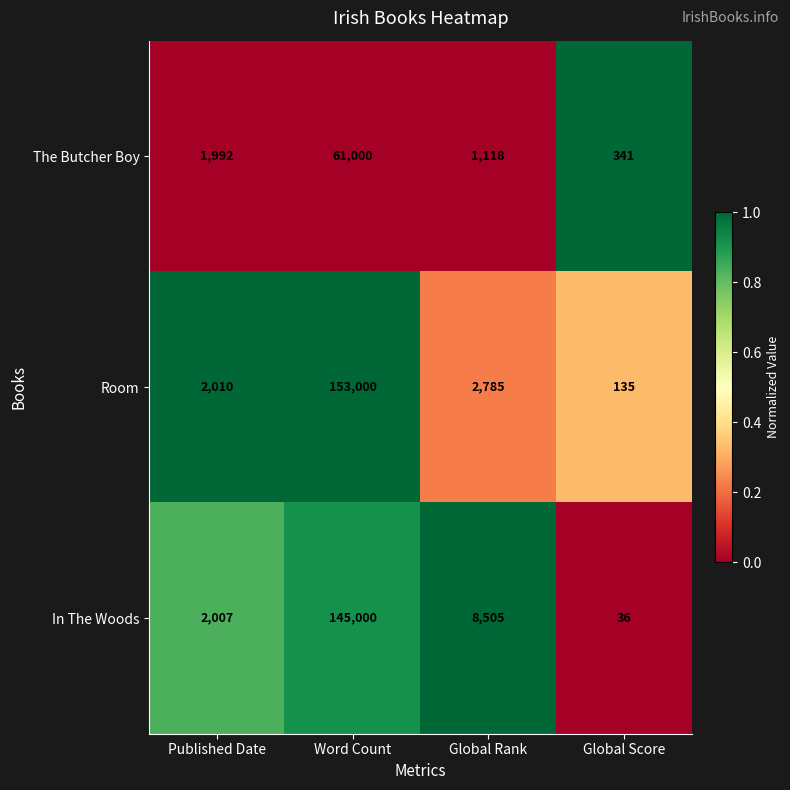

What is the sum of the In The Woods values at Published Date and Global Score?

2043